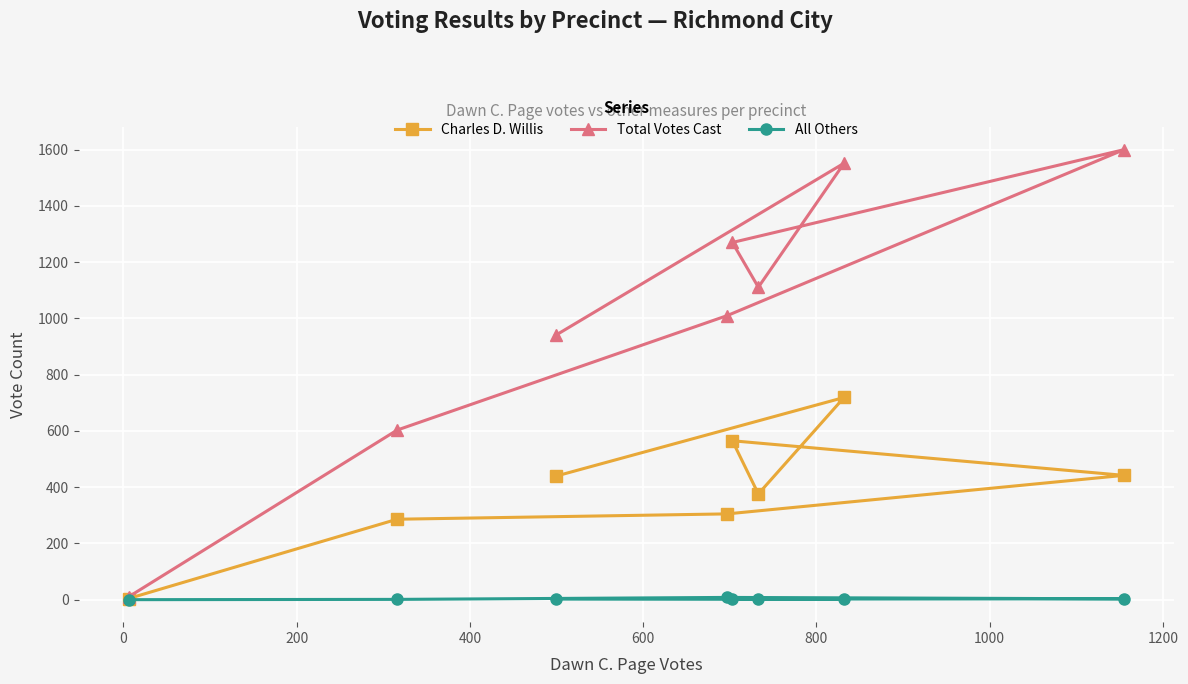

Which series has the largest total across all categories?

Total Votes Cast